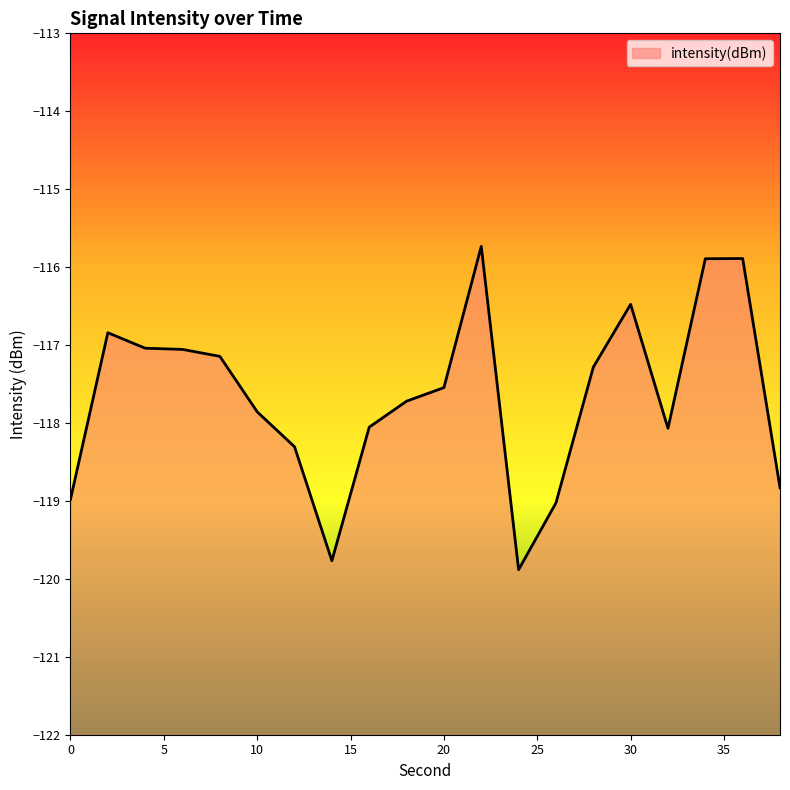

What is the greatest value displayed?

-115.7